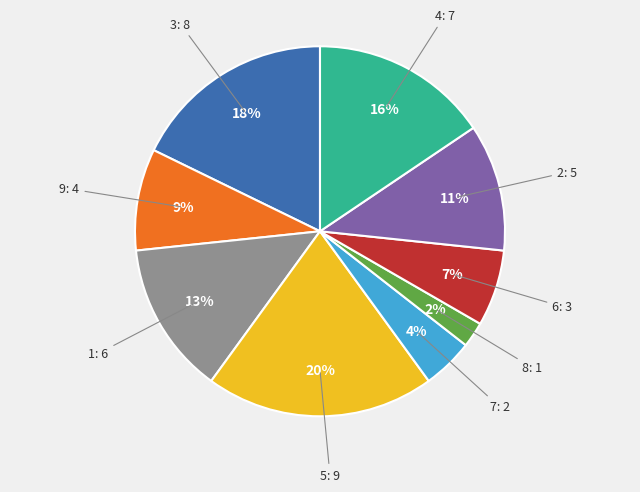

To the nearest percent, what is the average slice percentage?

11%